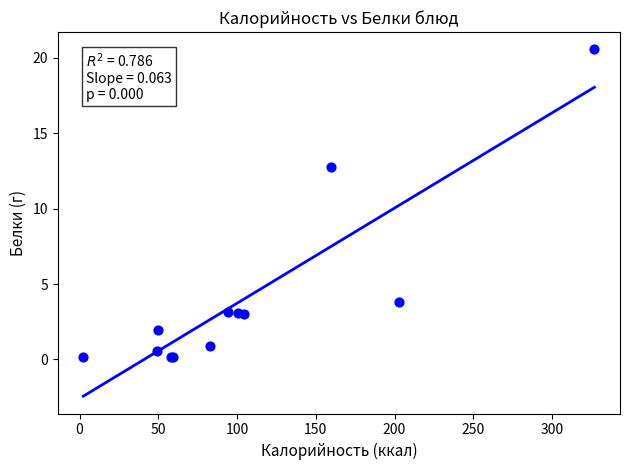

What Y value in the scatter plot is closest to 10?

12.8